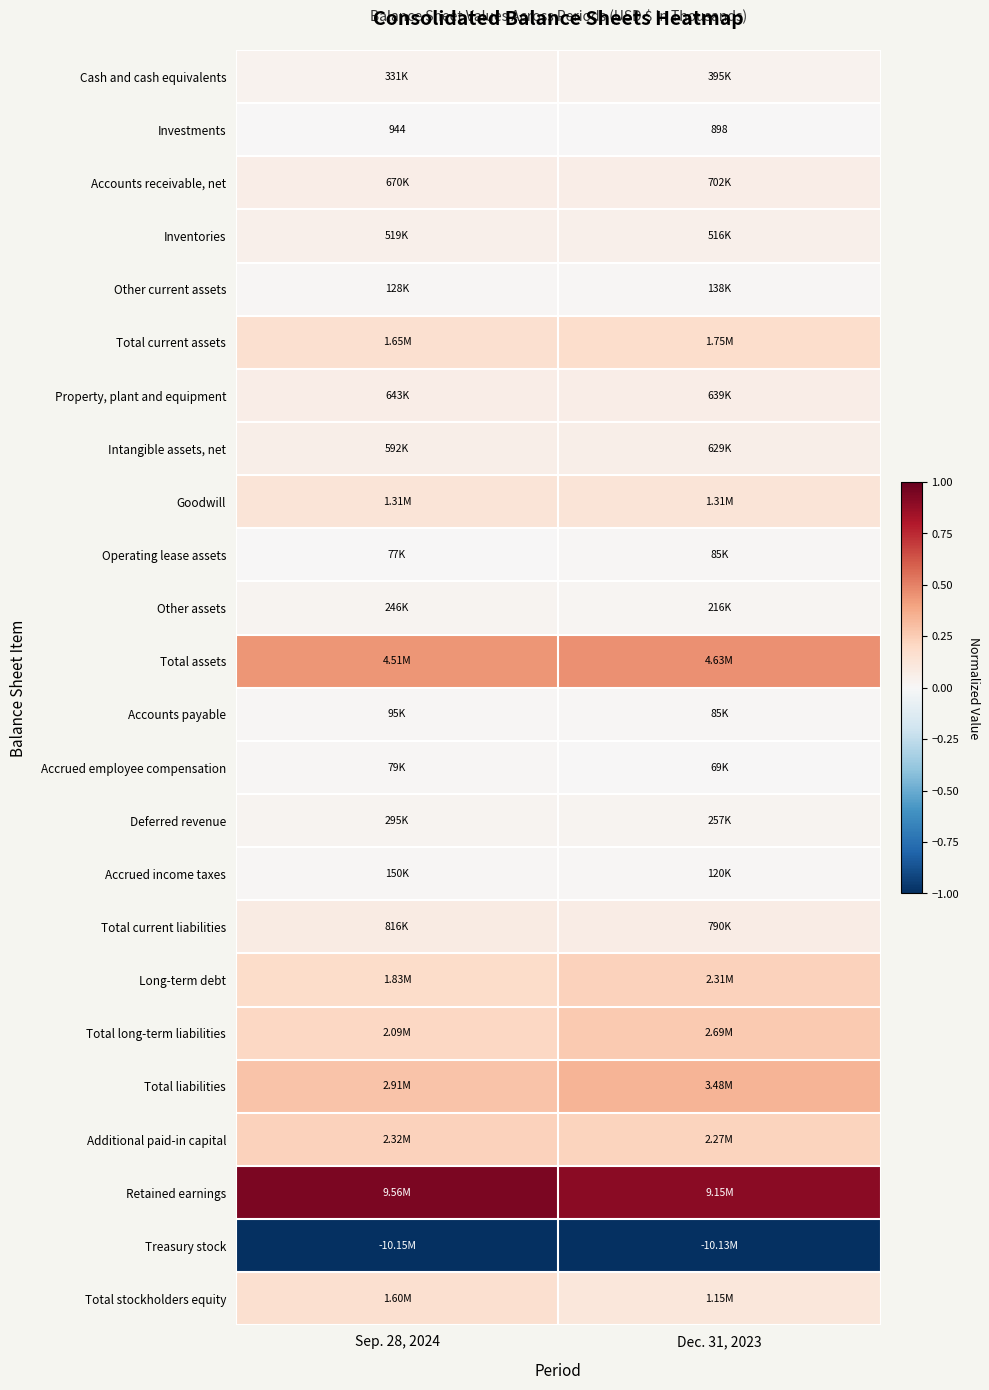

Rank the categories by Long-term debt value from highest to lowest.

Dec. 31, 2023, Sep. 28, 2024